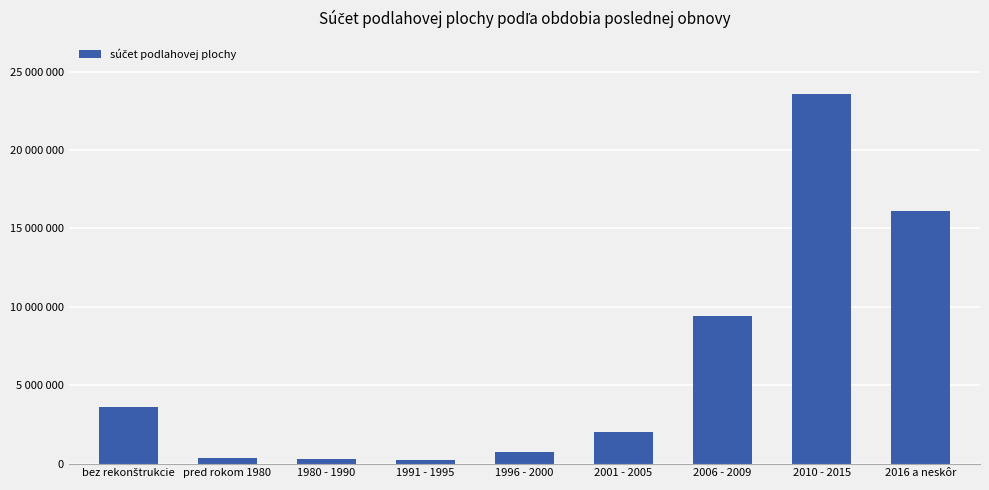

What is the smallest value displayed?

249157